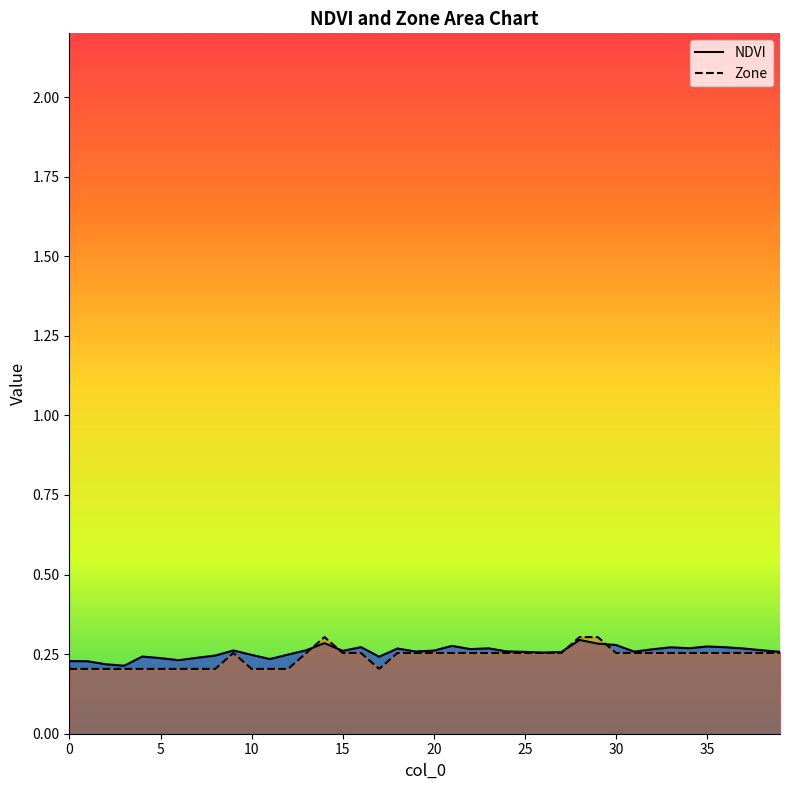

How many data points does each series have?

40